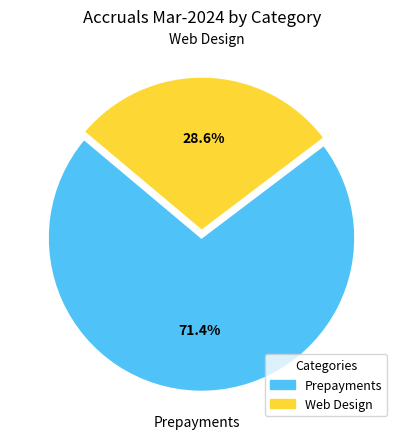

What portion of the pie excludes Prepayments?

28.6%